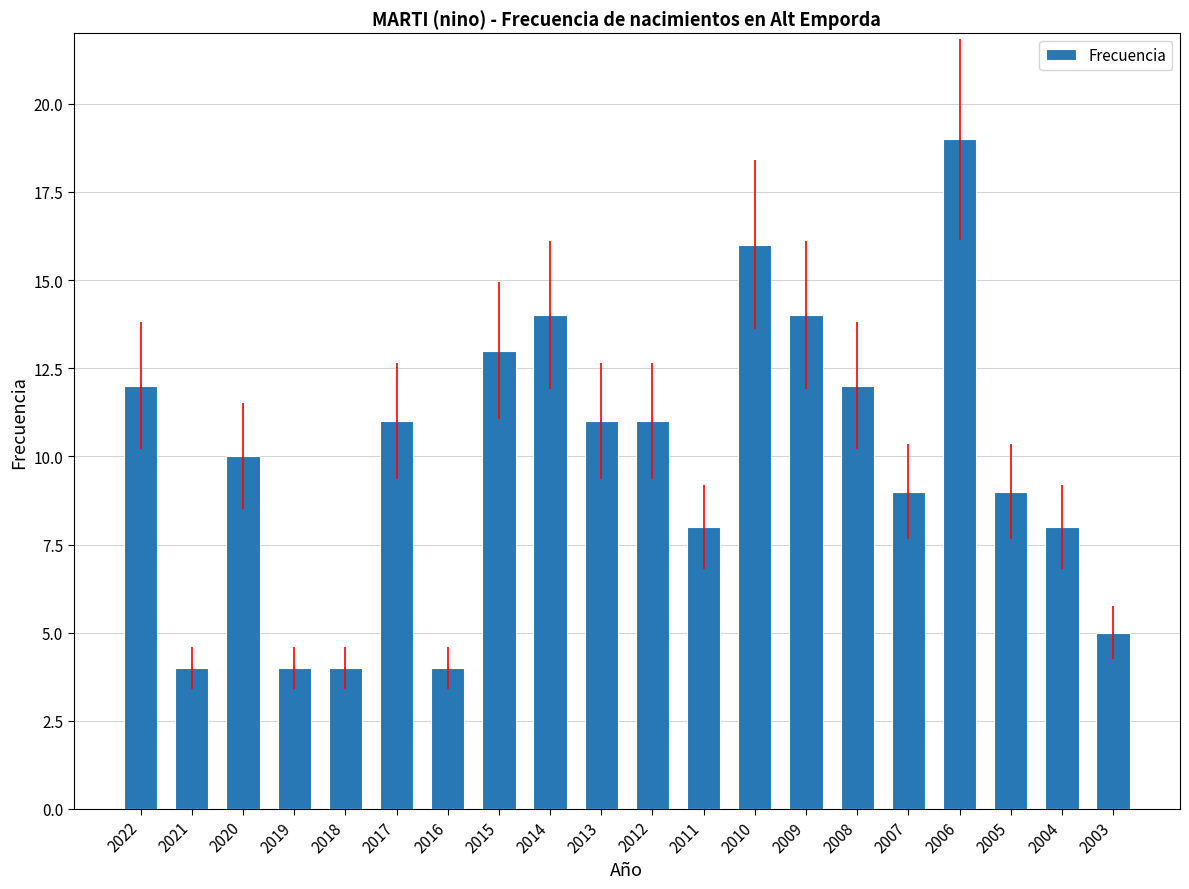

What is the value of the 3rd bar from the left?

10